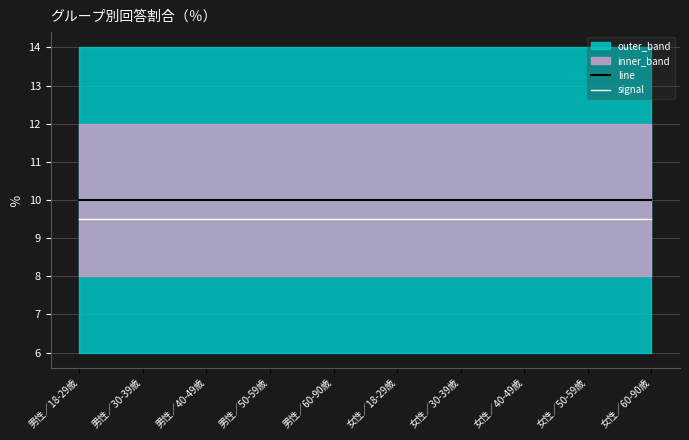

Reading left to right, what are all the values shown in this chart?

line: 10.0	10.0	10.0	10.0	10.0	10.0	10.0	10.0	10.0	10.0
signal: 9.5	9.5	9.5	9.5	9.5	9.5	9.5	9.5	9.5	9.5